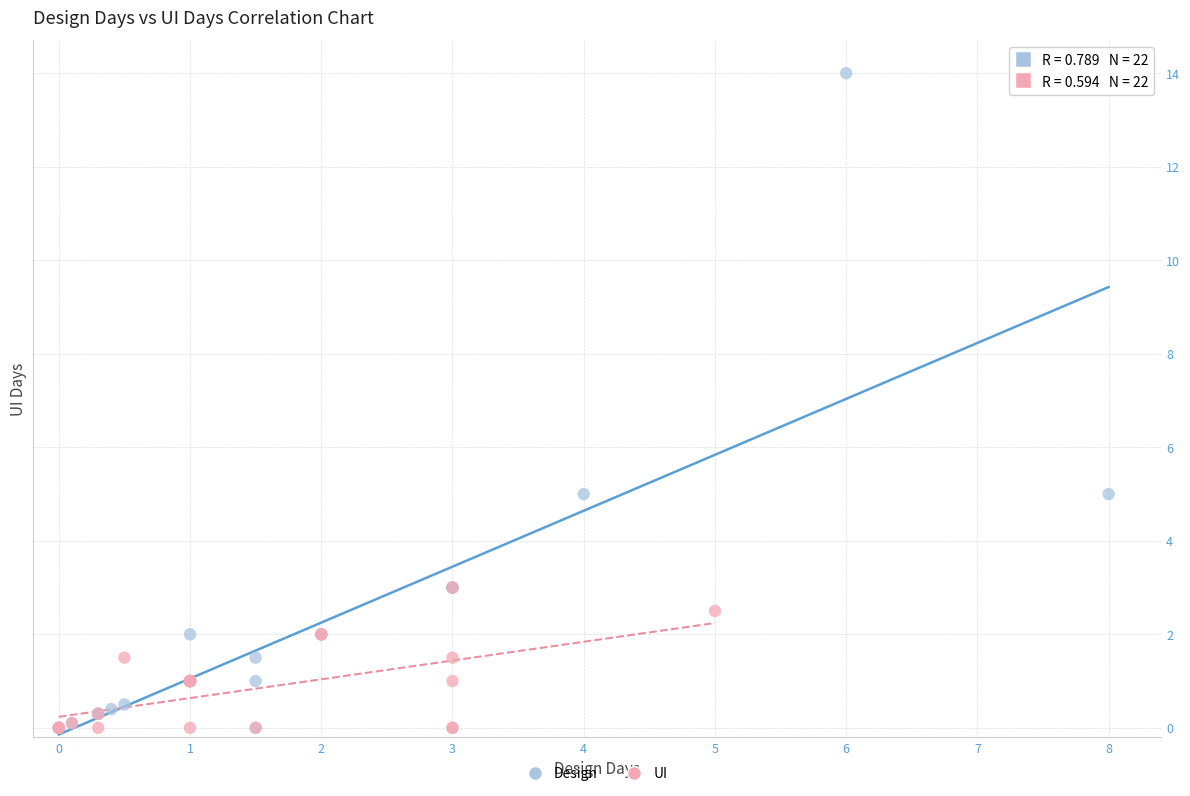

What are all the series names shown in the legend?

Design, UI